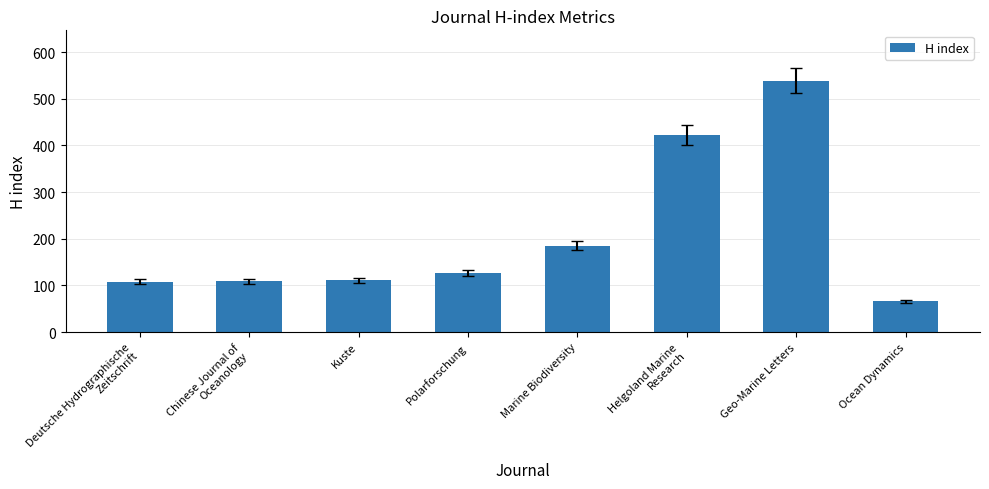

What is the label of the 8th bar from the left?

Ocean Dynamics